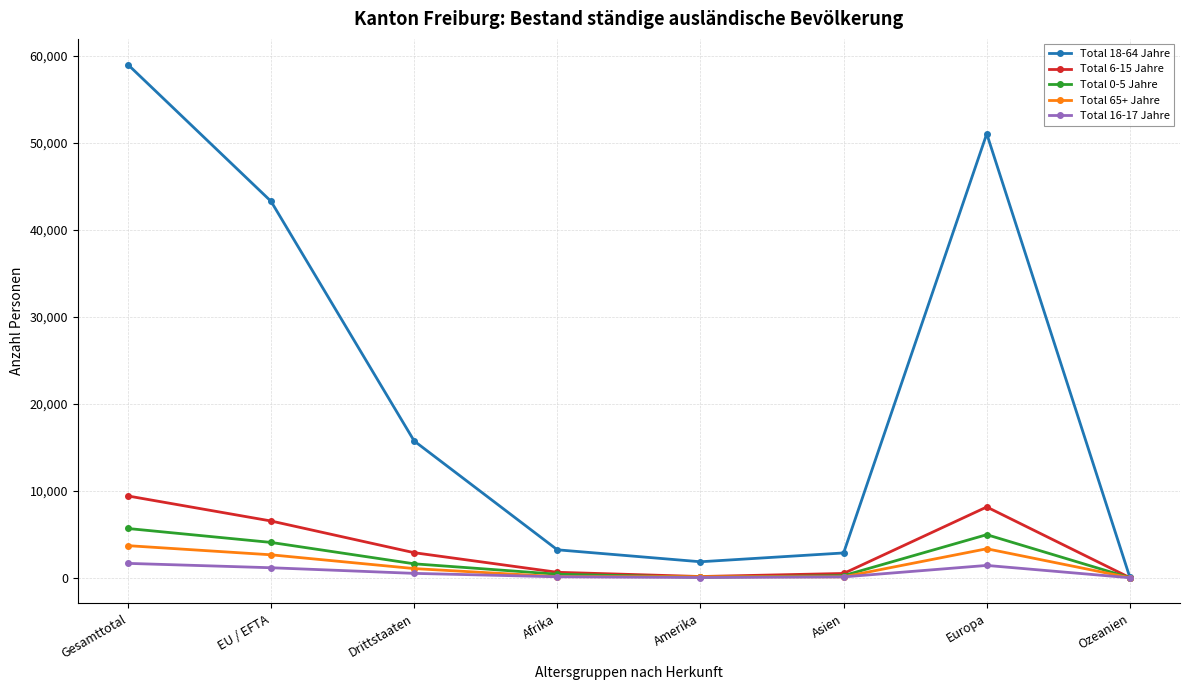

True or false: Total 16-17 Jahre has more than 0 interior local peaks.

True